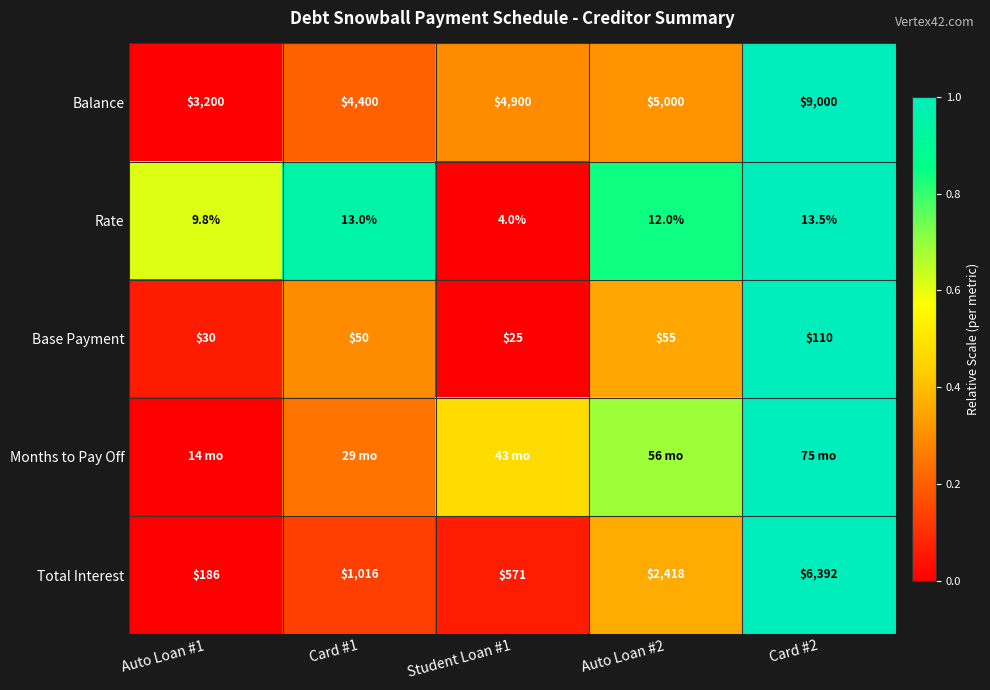

At Auto Loan #2, list the series in order from largest to smallest.

Rate, Months to Pay Off, Total Interest, Base Payment, Balance